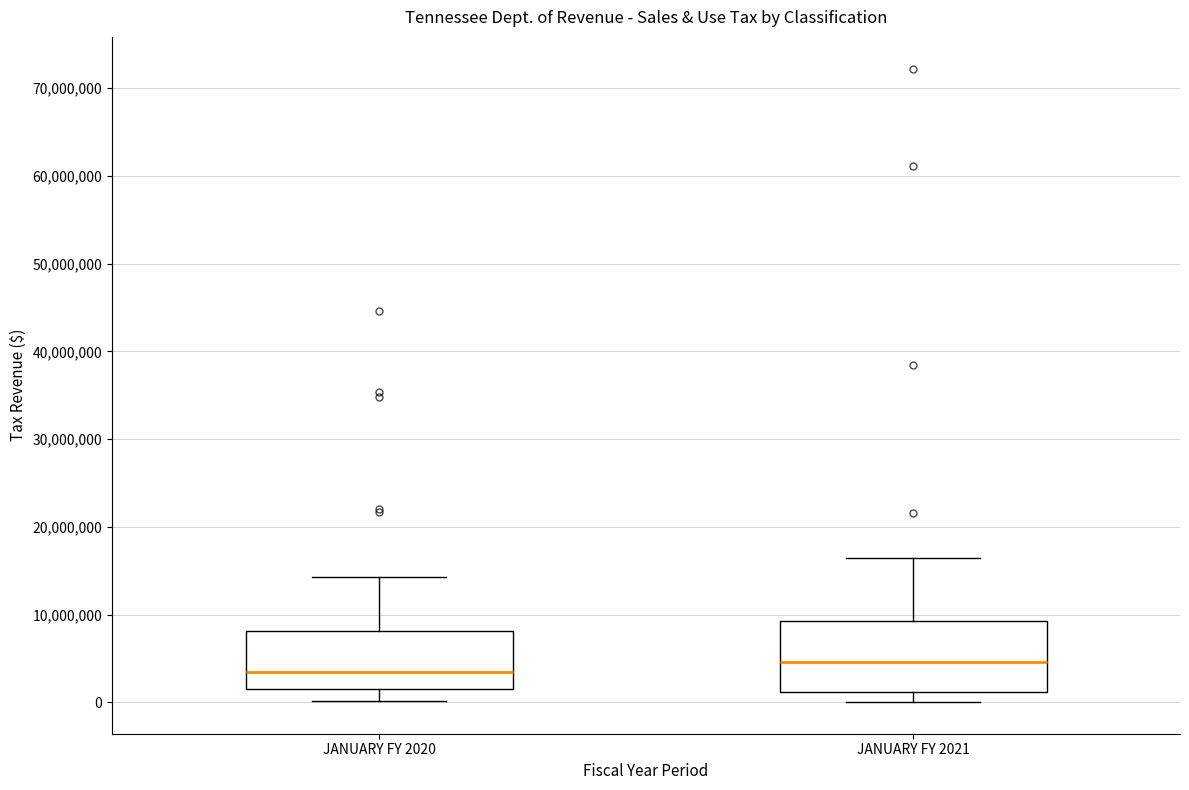

Comparing the boxes themselves (not the whiskers), which one is the tallest?

JANUARY FY 2021